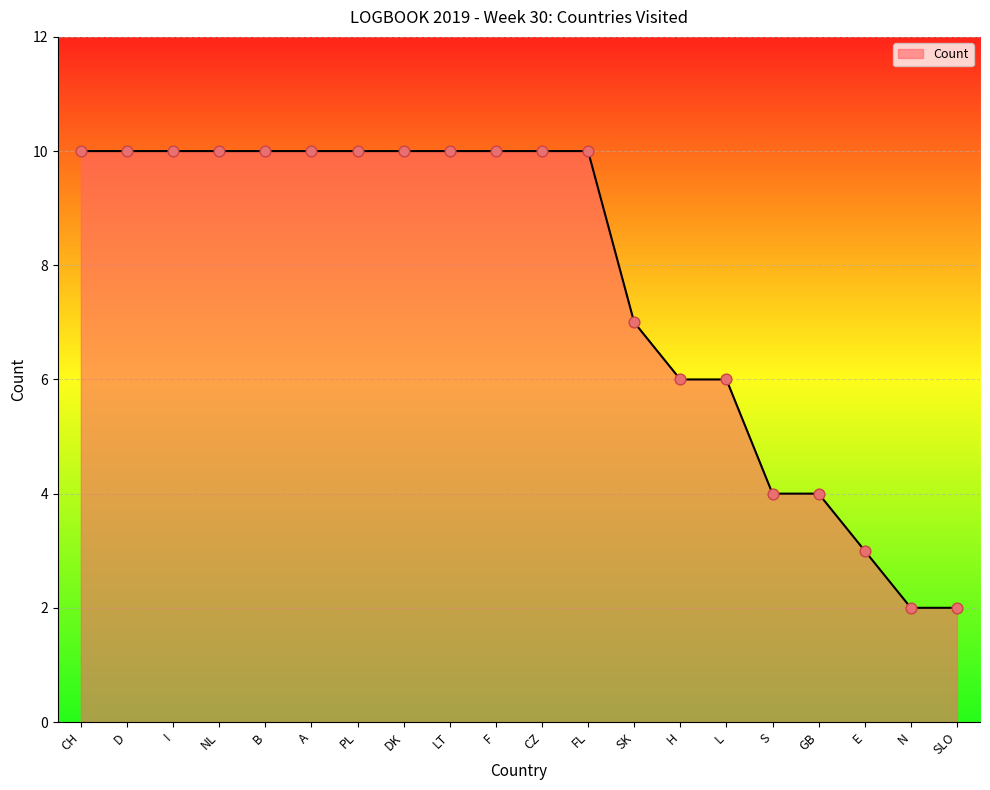

What is the ratio of the value at A to the value at H?

1.7